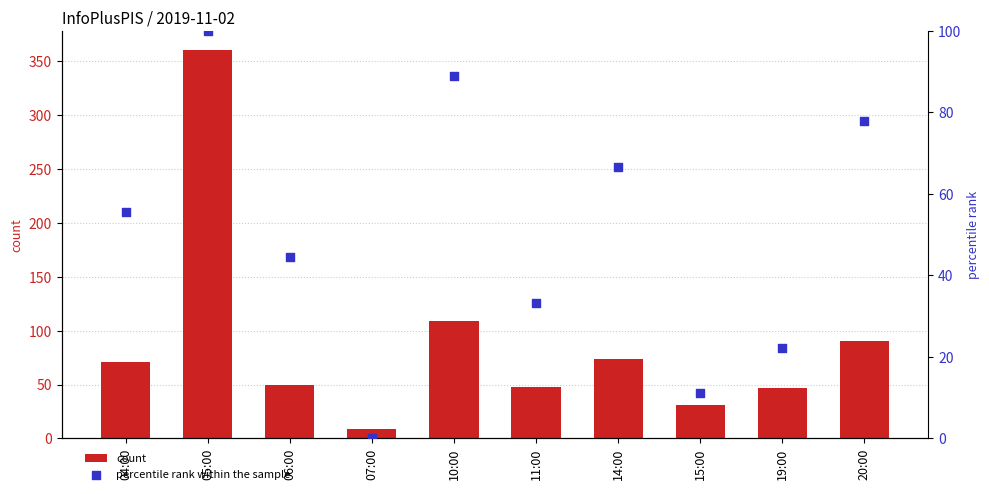

Which series reaches the maximum Y coordinate?

count